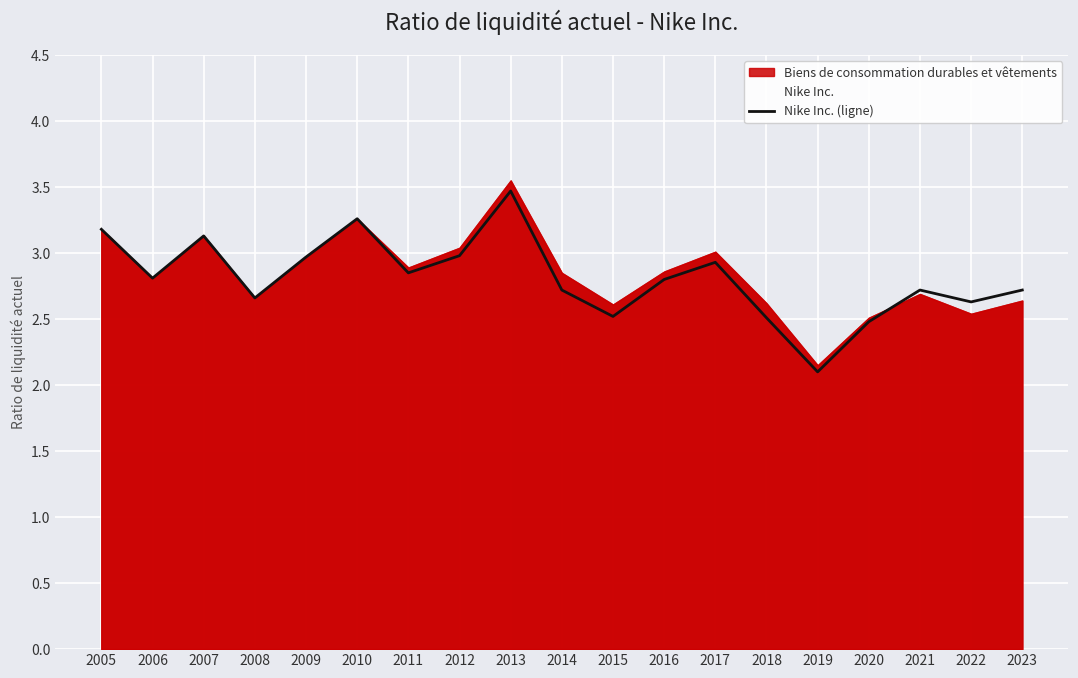

Where is the first local minimum?

2006